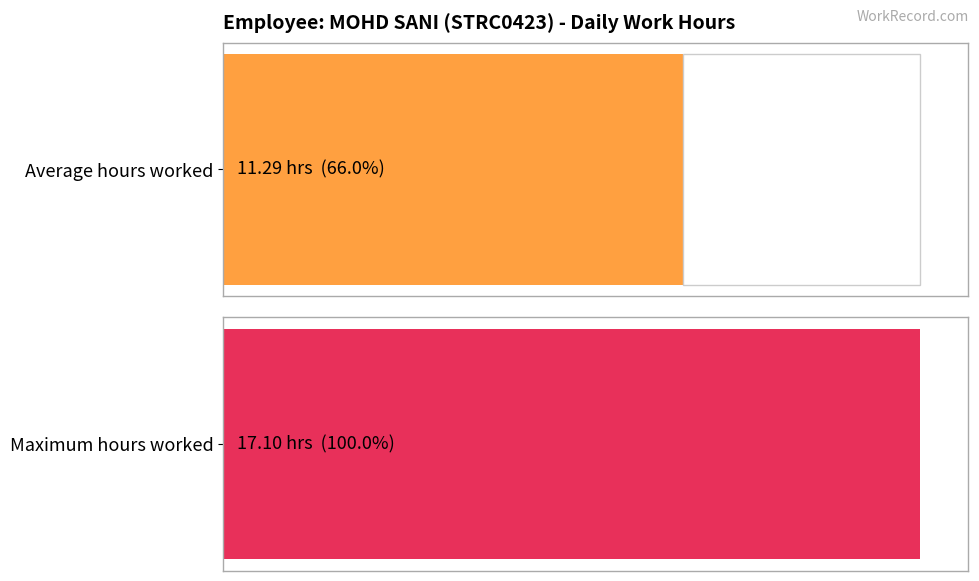

What is the maximum value shown in the chart?

17.1